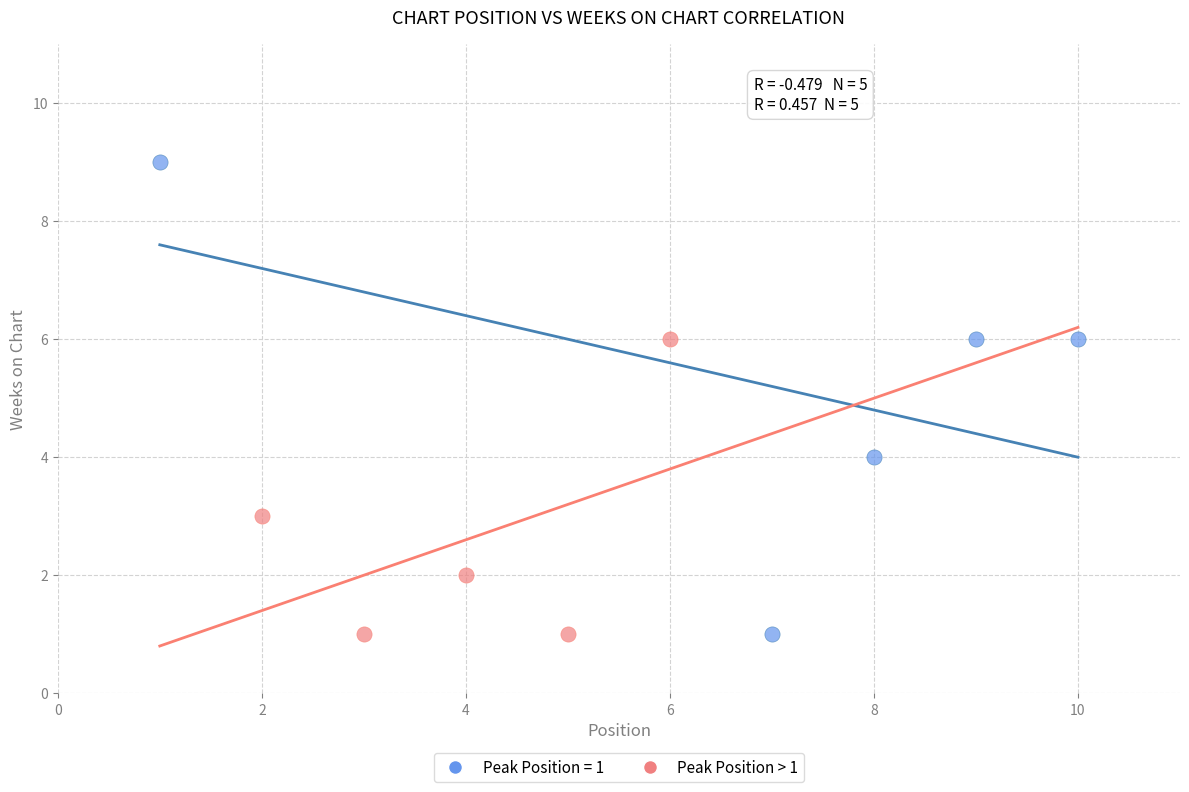

Which series has the largest Y range (max minus min)?

Peak Position = 1